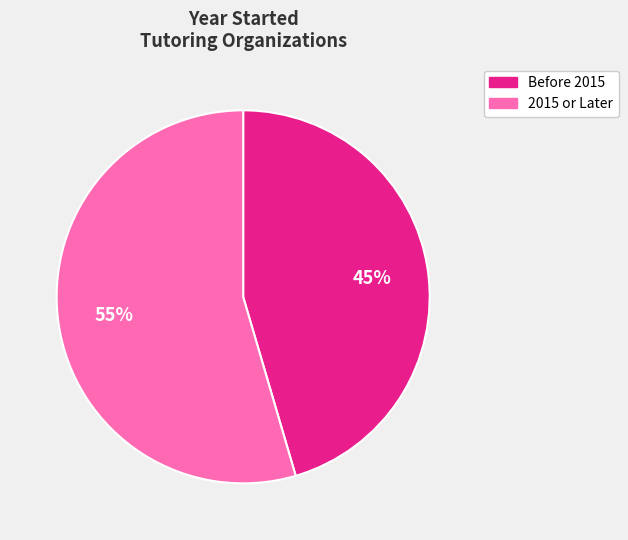

Is there any slice that represents more than half of the pie?

Yes